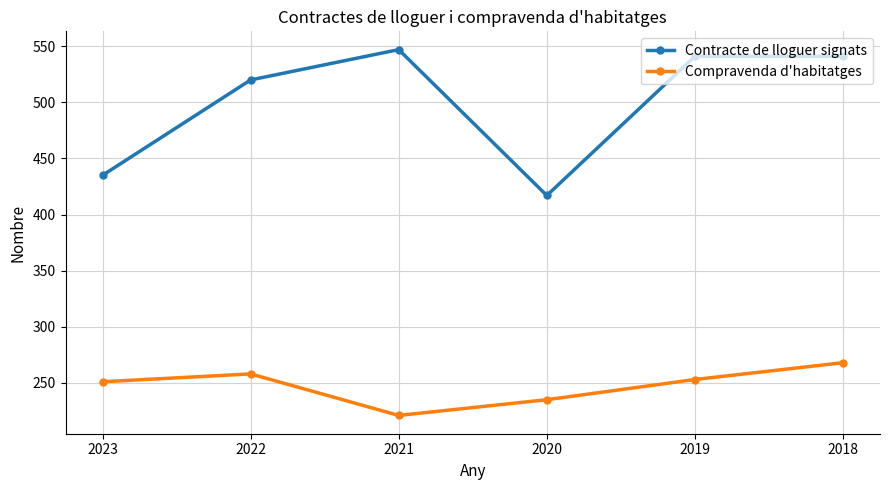

True or false: Contracte de lloguer signats has a value of 129 at 2019.

False